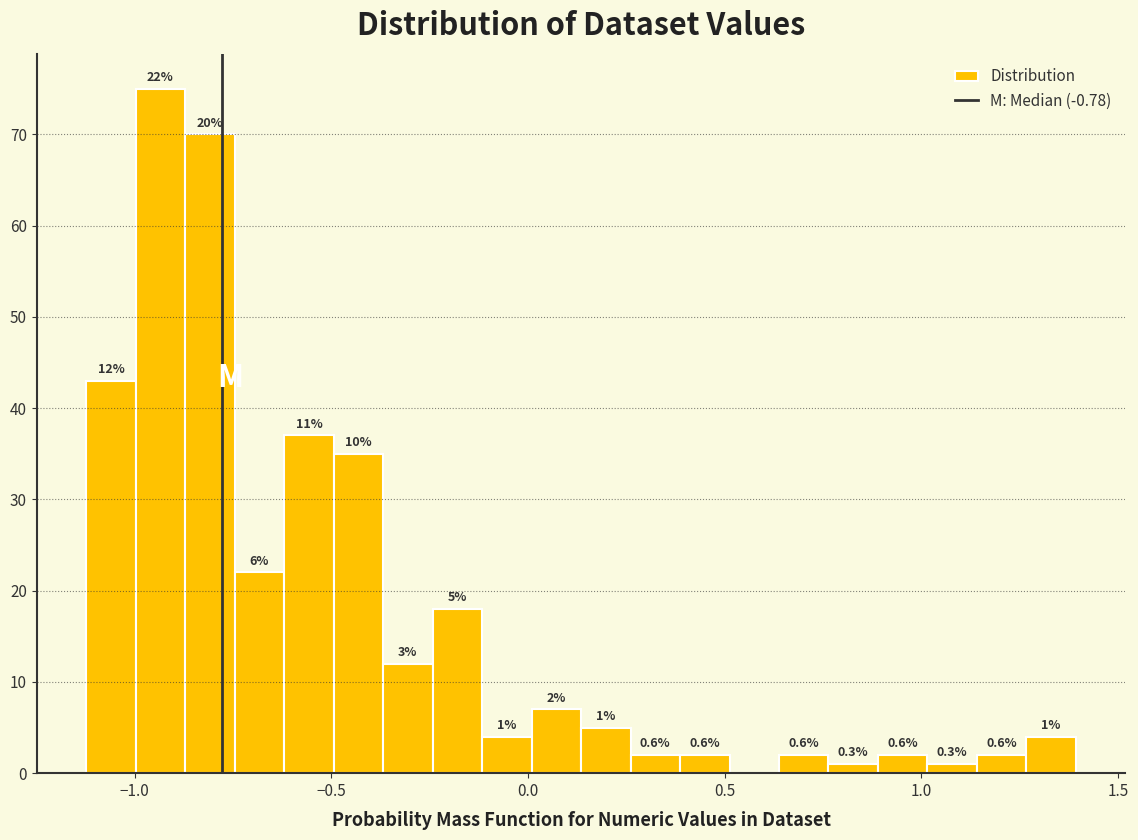

Around what value on the x-axis is the tallest bar? Give the approximate position of its centre, as read against the axis.

-0.95